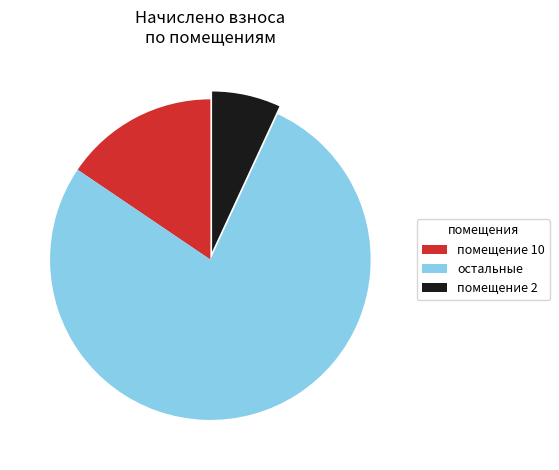

Approximately how many times larger is the value at остальные compared to помещение 10?

5.0